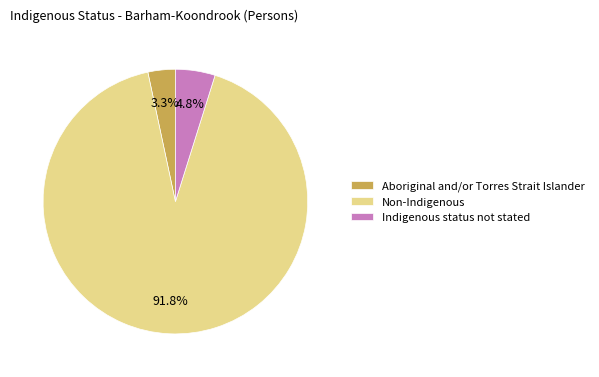

Is there a majority slice in this chart?

Yes